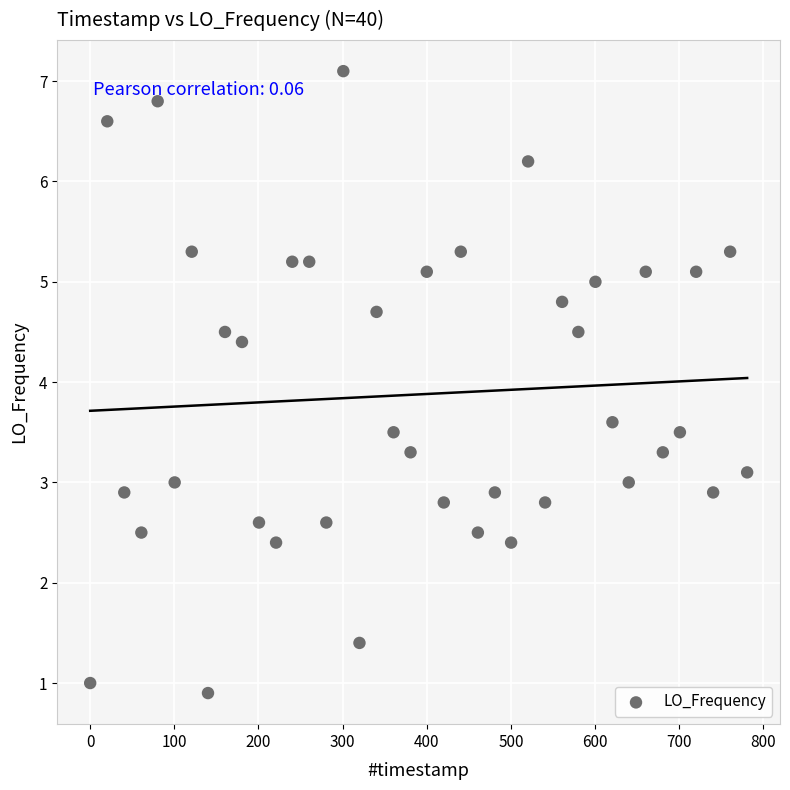

What is the range of X values (max minus min)?

780.7